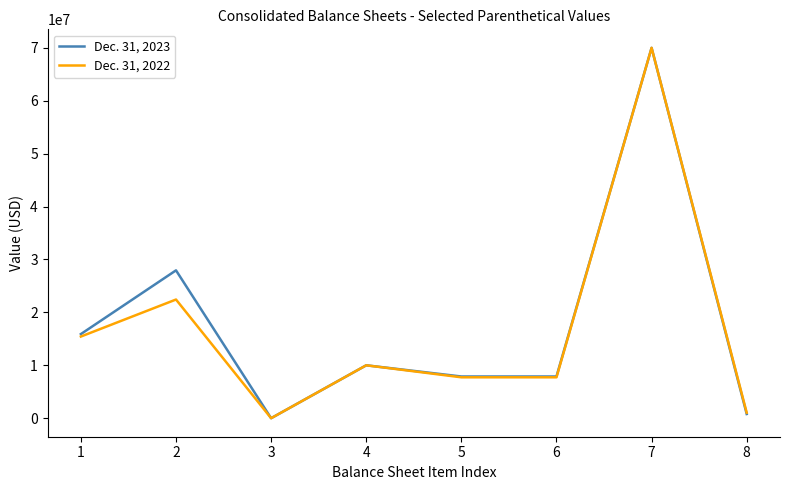

How many distinct data groups are displayed?

2